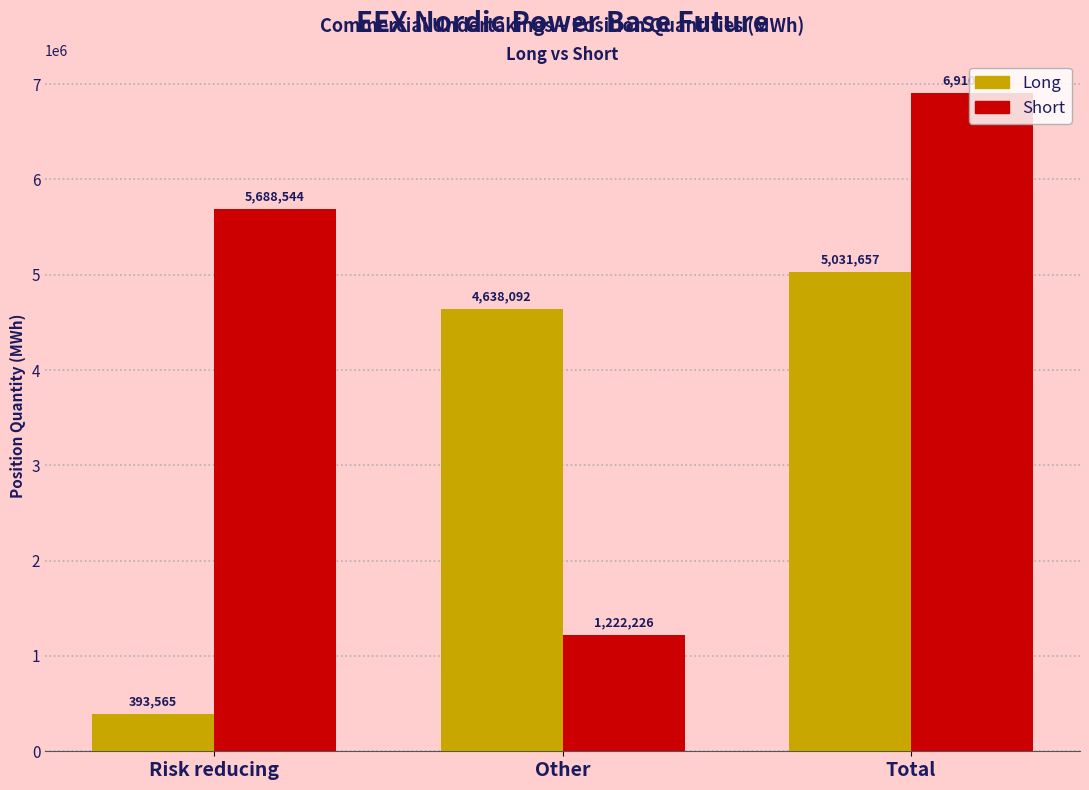

Reading left to right, list all the values displayed in this chart.

Long: Risk reducing=393565	Other=4638092	Total=5031657
Short: Risk reducing=5688544	Other=1222226	Total=6910770